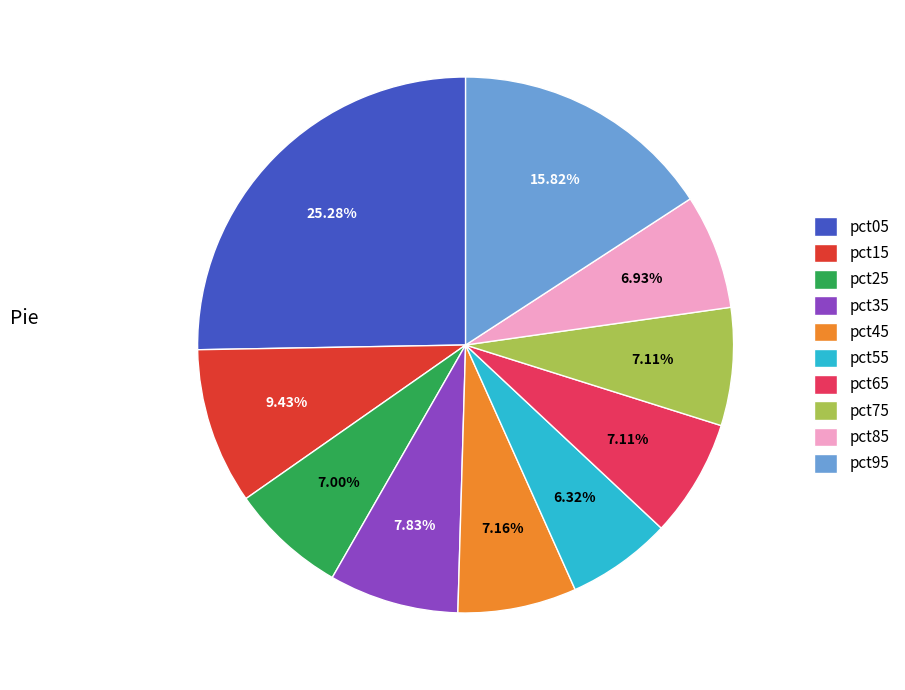

What portion of the pie excludes pct05?

74.7%